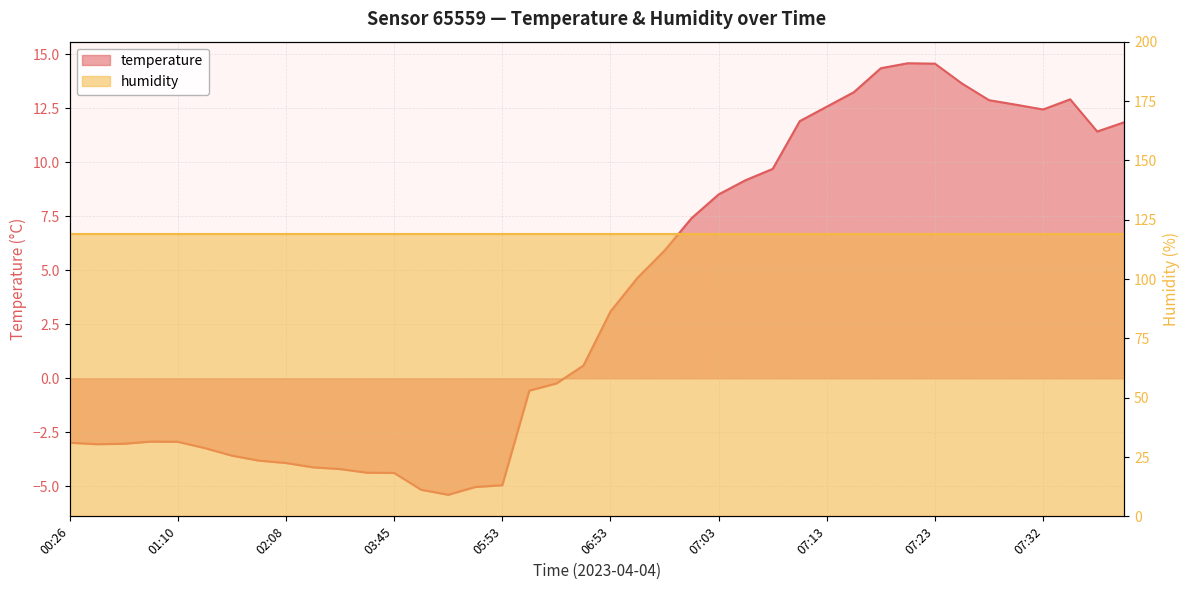

How many values exceed 3?

20